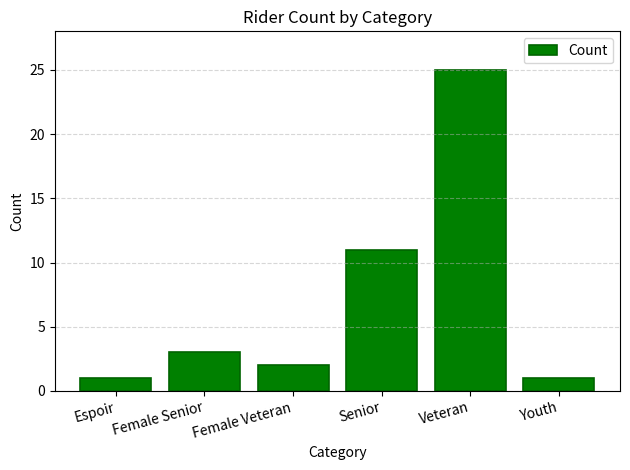

Reading left to right, transcribe all the data shown in this chart.

Espoir=1	Female Senior=3	Female Veteran=2	Senior=11	Veteran=25	Youth=1